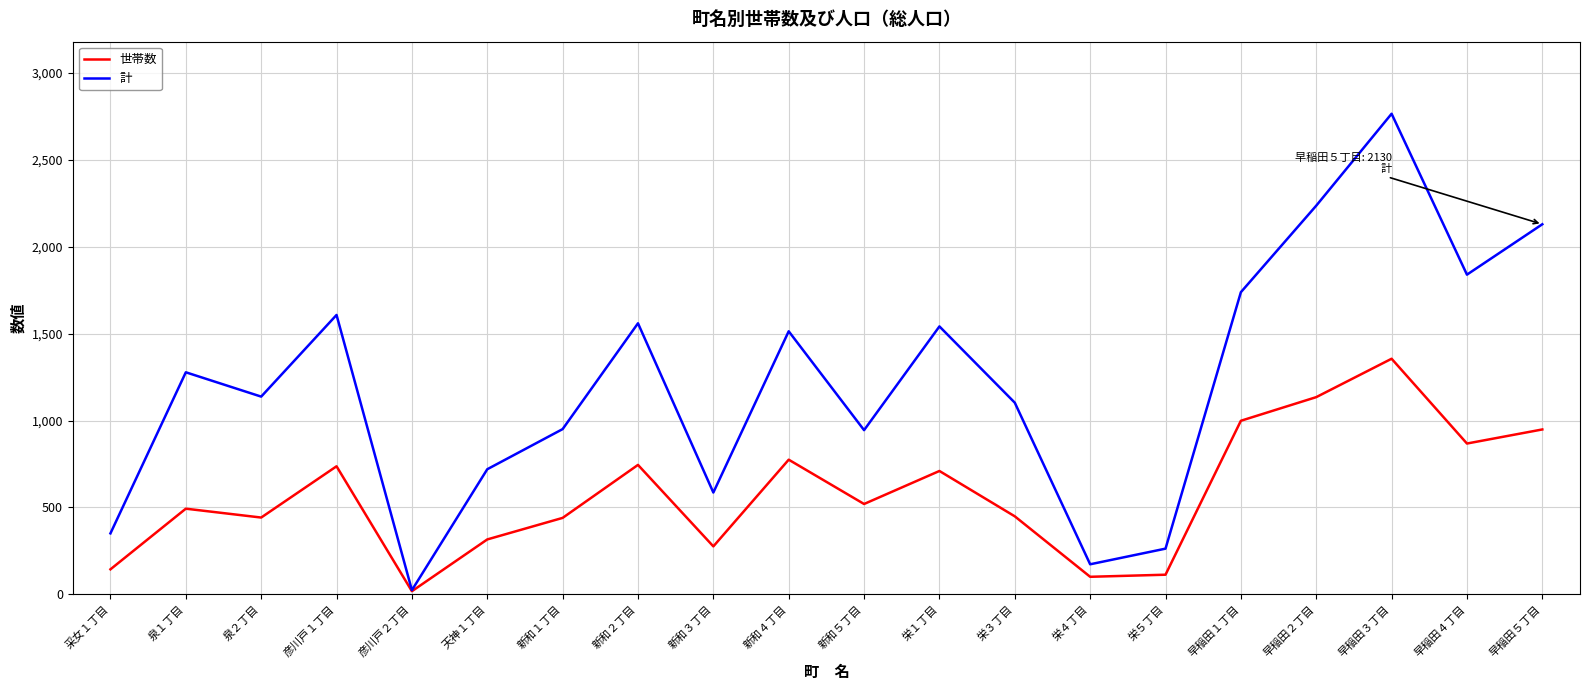

List the series in order of their peak value, highest first.

計, 世帯数